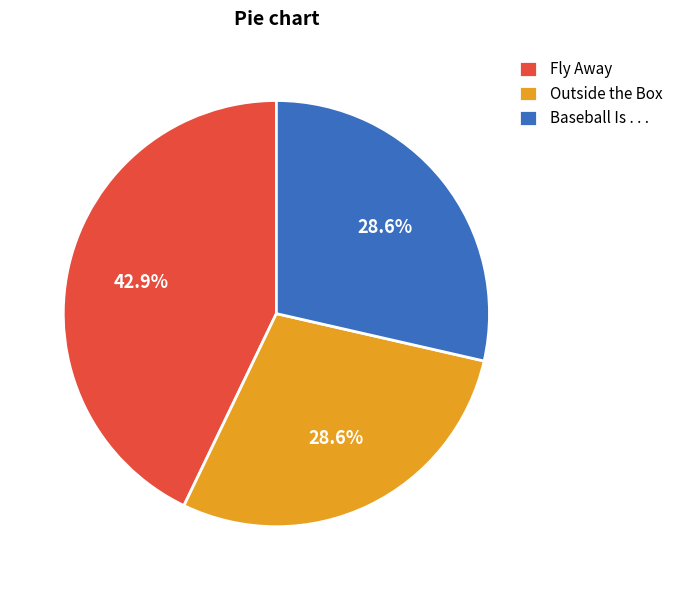

How much of the chart is everything except Baseball Is . . .?

71.4%